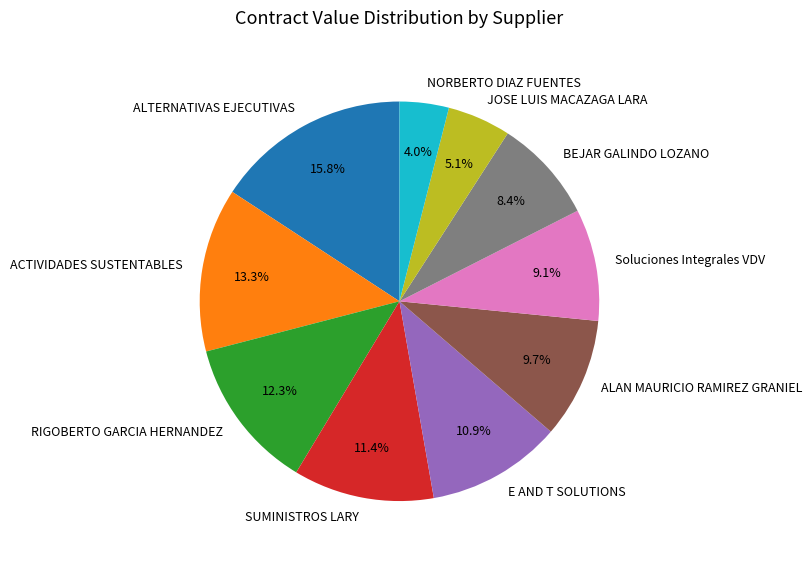

True or false: ALTERNATIVAS EJECUTIVAS accounts for 24% of the total.

False